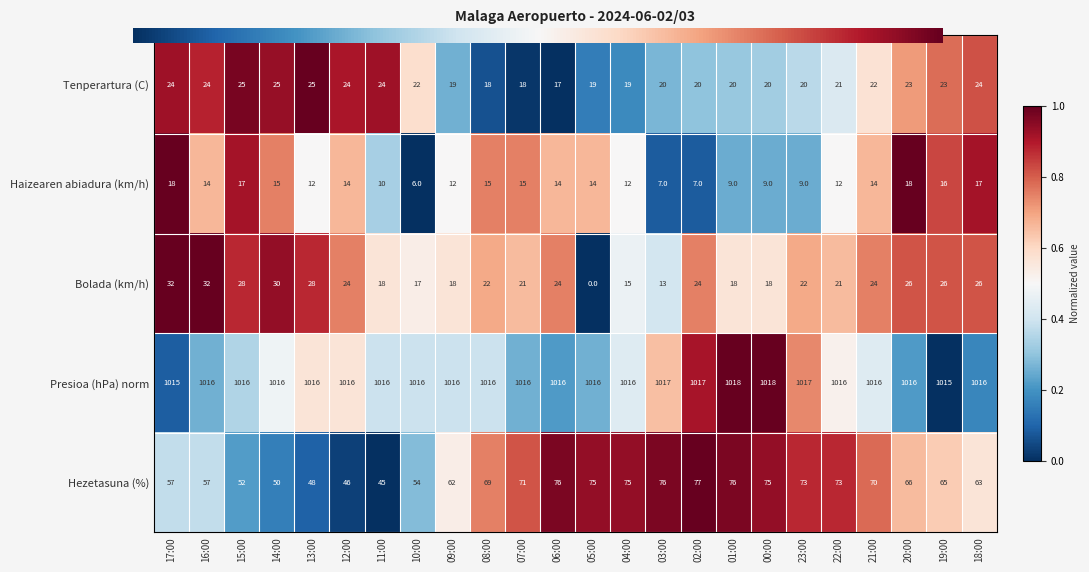

What is the approximate value of Bolada (km/h) at 23:00, to the nearest 5?

20